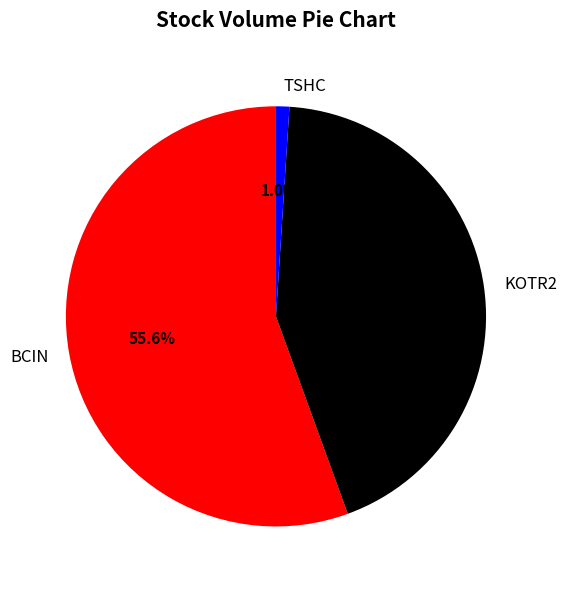

True or false: KOTR2 accounts for 51% of the total.

False